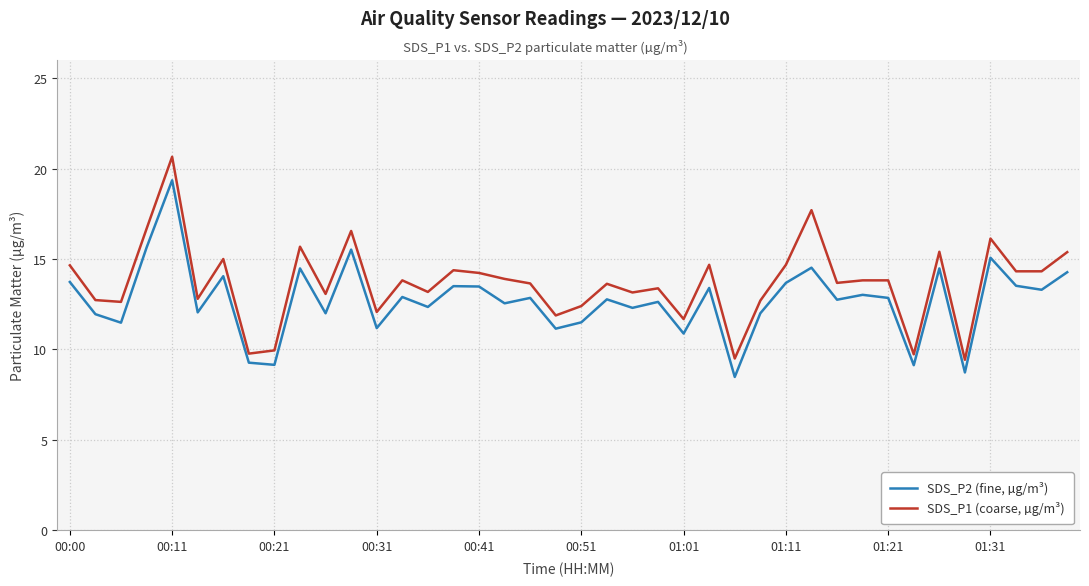

Rank the series by their average value, from highest to lowest.

SDS_P1 (coarse, µg/m³), SDS_P2 (fine, µg/m³)